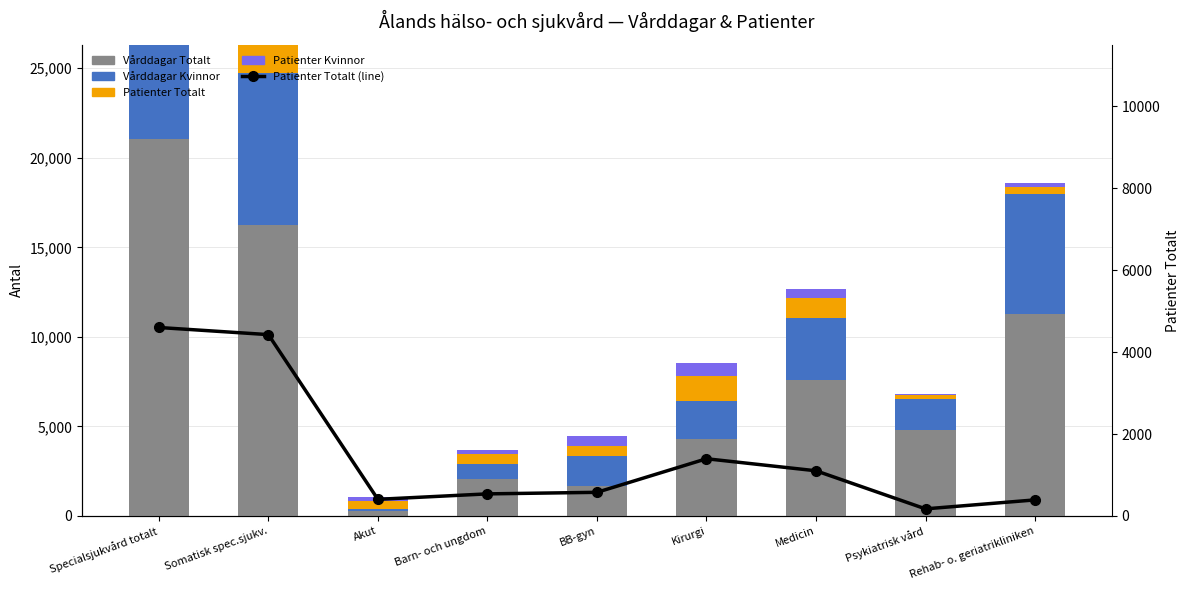

Reading left to right, what are all the values shown in this chart?

Vårddagar Totalt: Specialsjukvård totalt=21050	Somatisk spec.sjukv.=16248	Akut=252	Barn- och ungdom=2043	BB-gyn=1672	Kirurgi=4305	Medicin=7574	Psykiatrisk vård=4802	Rehab- o. geriatrikliniken=11306
Vårddagar Kvinnor: Specialsjukvård totalt=10230	Somatisk spec.sjukv.=8476	Akut=154	Barn- och ungdom=874	BB-gyn=1669	Kirurgi=2111	Medicin=3487	Psykiatrisk vård=1754	Rehab- o. geriatrikliniken=6663
Patienter Totalt: Specialsjukvård totalt=4603	Somatisk spec.sjukv.=4429	Akut=407	Barn- och ungdom=540	BB-gyn=578	Kirurgi=1398	Medicin=1104	Psykiatrisk vård=174	Rehab- o. geriatrikliniken=393
Patienter Kvinnor: Specialsjukvård totalt=2555	Somatisk spec.sjukv.=2468	Akut=230	Barn- och ungdom=250	BB-gyn=575	Kirurgi=716	Medicin=516	Psykiatrisk vård=87	Rehab- o. geriatrikliniken=239
Patienter Totalt (line): Specialsjukvård totalt=4603	Somatisk spec.sjukv.=4429	Akut=407	Barn- och ungdom=540	BB-gyn=578	Kirurgi=1398	Medicin=1104	Psykiatrisk vård=174	Rehab- o. geriatrikliniken=393